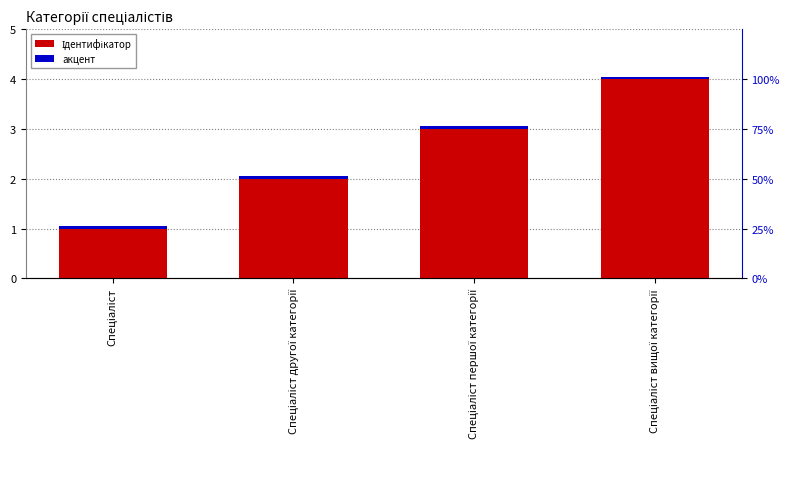

Rank the series at Спеціаліст from lowest to highest value.

акцент, Ідентифікатор